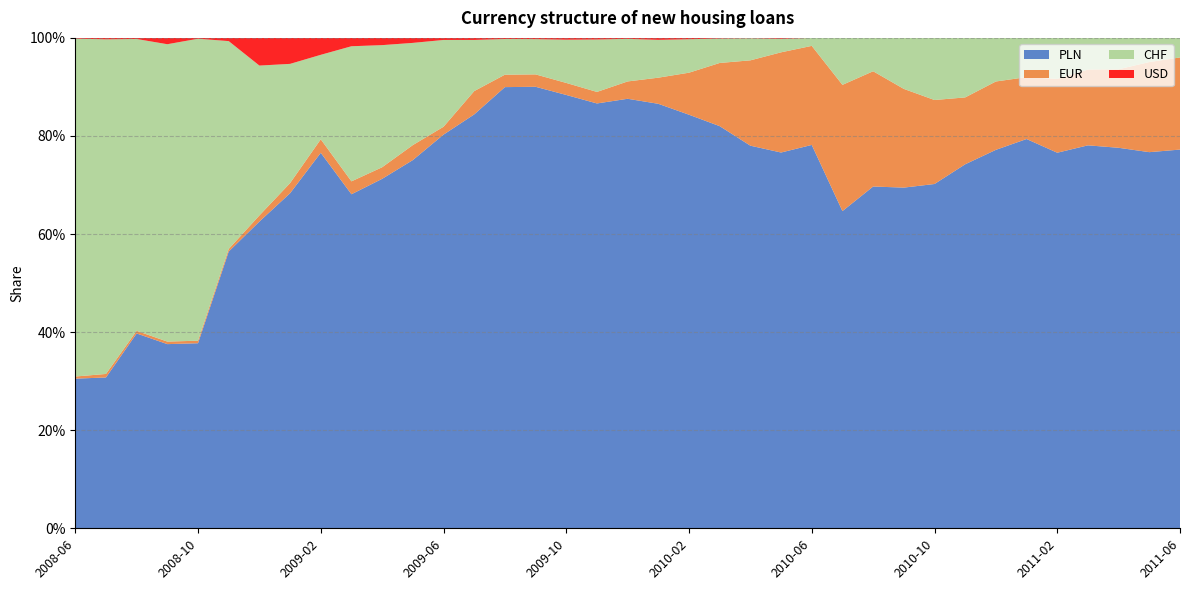

Reading left to right, what are all the values shown in this chart?

PLN: 2008-06=0.3	2008-07=0.3	2008-08=0.4	2008-09=0.4	2008-10=0.4	2008-11=0.6	2008-12=0.6	2009-01=0.7	2009-02=0.8	2009-03=0.7	2009-04=0.7	2009-05=0.8	2009-06=0.8	2009-07=0.8	2009-08=0.9	2009-09=0.9	2009-10=0.9	2009-11=0.9	2009-12=0.9	2010-01=0.9	2010-02=0.8	2010-03=0.8	2010-04=0.8	2010-05=0.8	2010-06=0.8	2010-07=0.6	2010-08=0.7	2010-09=0.7	2010-10=0.7	2010-11=0.7	2010-12=0.8	2011-01=0.8	2011-02=0.8	2011-03=0.8	2011-04=0.8	2011-05=0.8	2011-06=0.8
EUR: 2008-06=0.0	2008-07=0.0	2008-08=0.0	2008-09=0.0	2008-10=0.0	2008-11=0.0	2008-12=0.0	2009-01=0.0	2009-02=0.0	2009-03=0.0	2009-04=0.0	2009-05=0.0	2009-06=0.0	2009-07=0.0	2009-08=0.0	2009-09=0.0	2009-10=0.0	2009-11=0.0	2009-12=0.0	2010-01=0.1	2010-02=0.1	2010-03=0.1	2010-04=0.2	2010-05=0.2	2010-06=0.2	2010-07=0.3	2010-08=0.2	2010-09=0.2	2010-10=0.2	2010-11=0.1	2010-12=0.1	2011-01=0.1	2011-02=0.2	2011-03=0.2	2011-04=0.2	2011-05=0.2	2011-06=0.2
CHF: 2008-06=0.7	2008-07=0.7	2008-08=0.6	2008-09=0.6	2008-10=0.6	2008-11=0.4	2008-12=0.3	2009-01=0.2	2009-02=0.2	2009-03=0.3	2009-04=0.2	2009-05=0.2	2009-06=0.2	2009-07=0.1	2009-08=0.1	2009-09=0.1	2009-10=0.1	2009-11=0.1	2009-12=0.1	2010-01=0.1	2010-02=0.1	2010-03=0.0	2010-04=0.0	2010-05=0.0	2010-06=0.0	2010-07=0.1	2010-08=0.1	2010-09=0.1	2010-10=0.1	2010-11=0.1	2010-12=0.1	2011-01=0.1	2011-02=0.1	2011-03=0.1	2011-04=0.1	2011-05=0.0	2011-06=0.0
USD: 2008-06=0.0	2008-07=0.0	2008-08=0.0	2008-09=0.0	2008-10=0.0	2008-11=0.0	2008-12=0.1	2009-01=0.1	2009-02=0.0	2009-03=0.0	2009-04=0.0	2009-05=0.0	2009-06=0.0	2009-07=0.0	2009-08=0.0	2009-09=0.0	2009-10=0.0	2009-11=0.0	2009-12=0.0	2010-01=0.0	2010-02=0.0	2010-03=0.0	2010-04=0.0	2010-05=0.0	2010-06=0.0	2010-07=0.0	2010-08=0.0	2010-09=0.0	2010-10=0.0	2010-11=0.0	2010-12=0.0	2011-01=0.0	2011-02=0.0	2011-03=0.0	2011-04=0.0	2011-05=0.0	2011-06=0.0